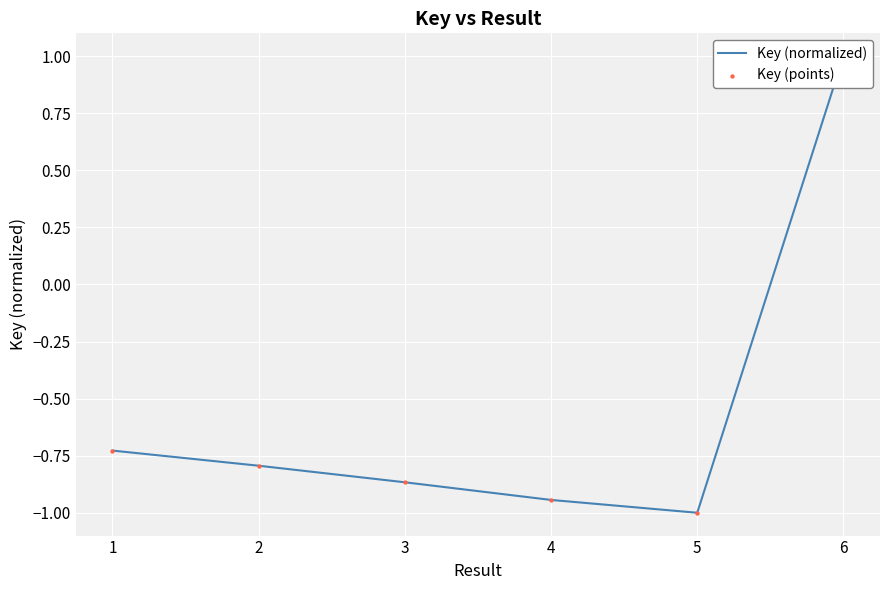

Is the value of Key (points) at 6 greater than the value of Key (normalized) at 1?

Yes